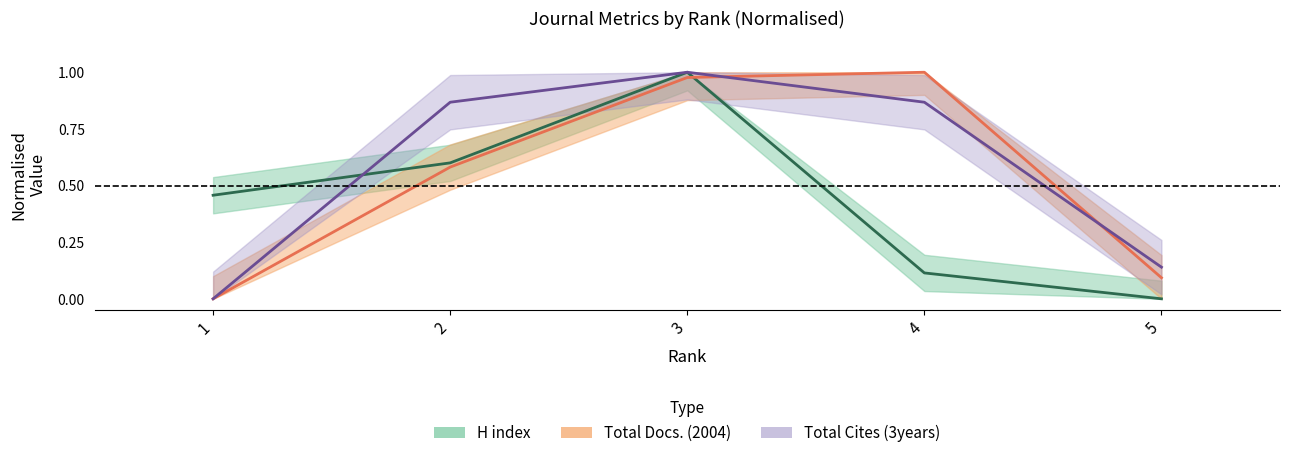

True or false: Total Cites (3years) and H index cross at least once.

True